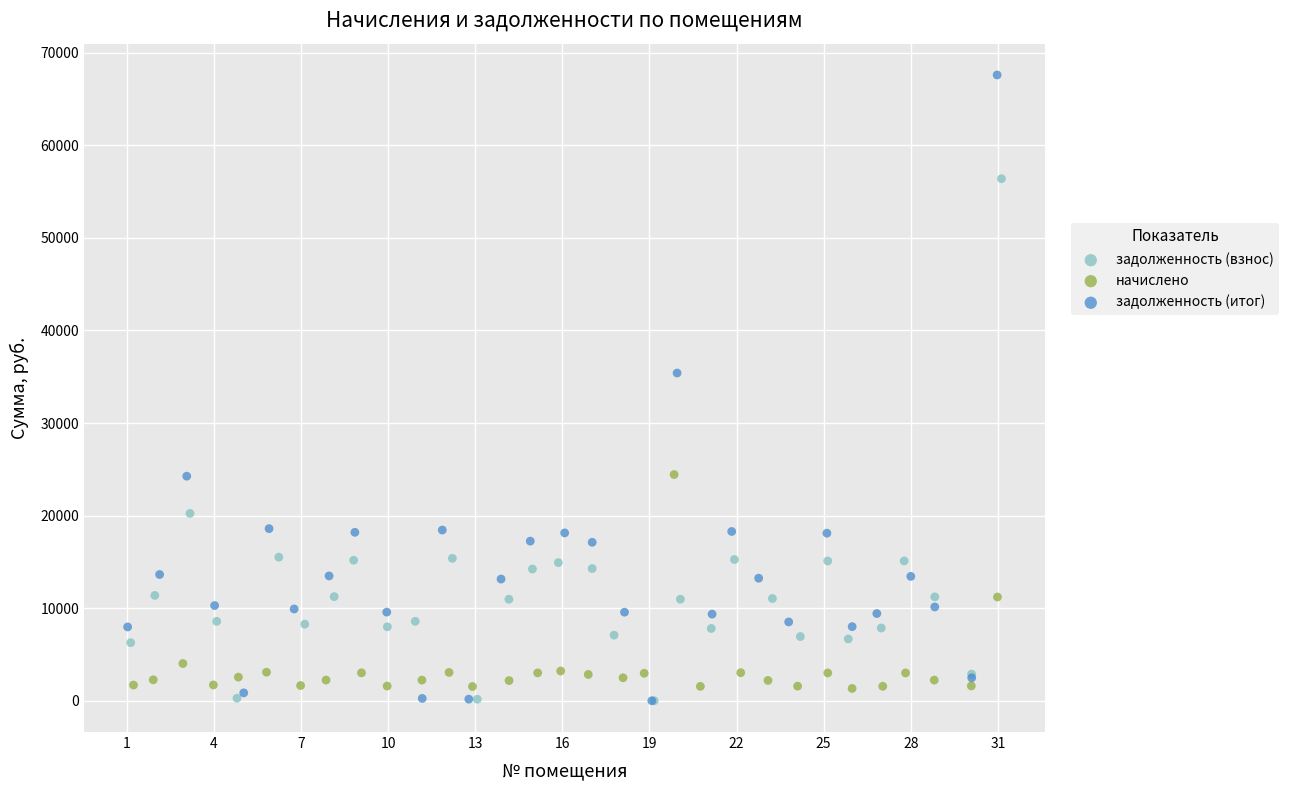

Which series has the widest spread of Y values?

задолженность (итог)